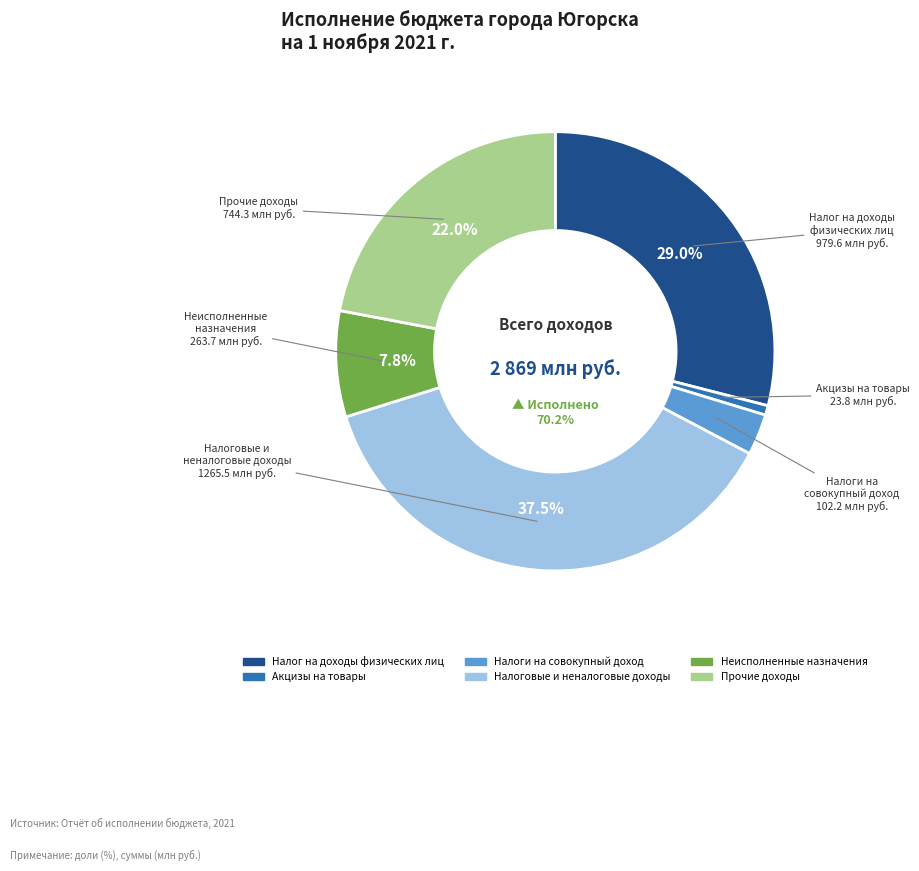

True or false: Налоговые и
неналоговые доходы accounts for 37% of the total.

True